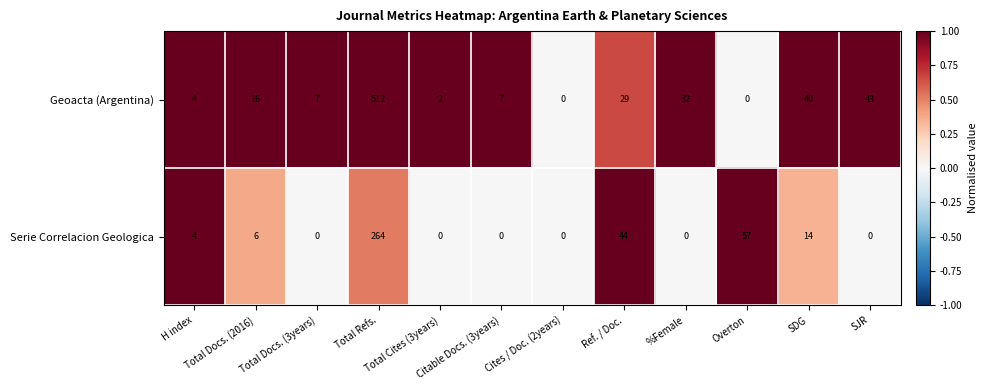

What is the difference between the maximum and minimum values in the Serie Correlacion Geologica series?

264